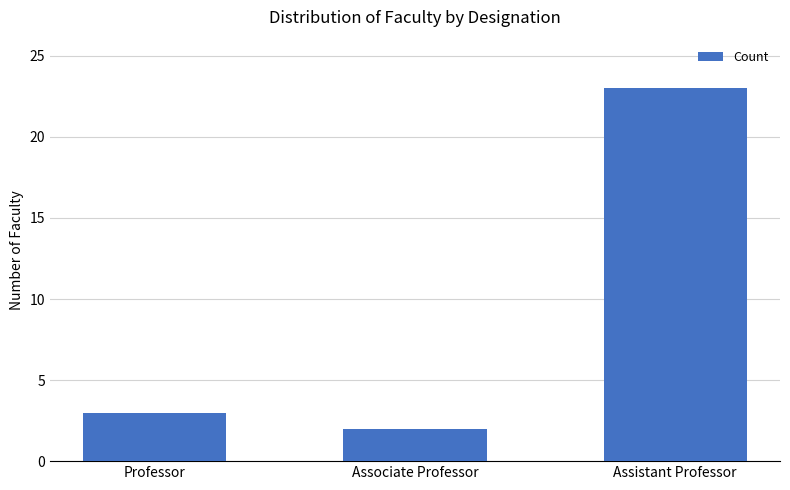

How many data points are less than 3?

1